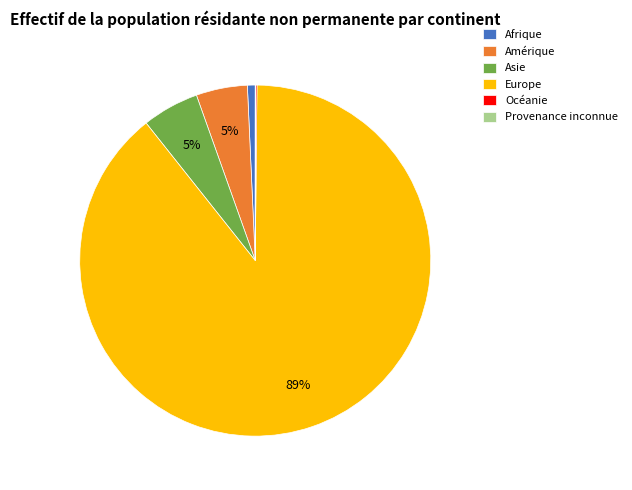

True or false: Amérique accounts for 5% of the total.

True